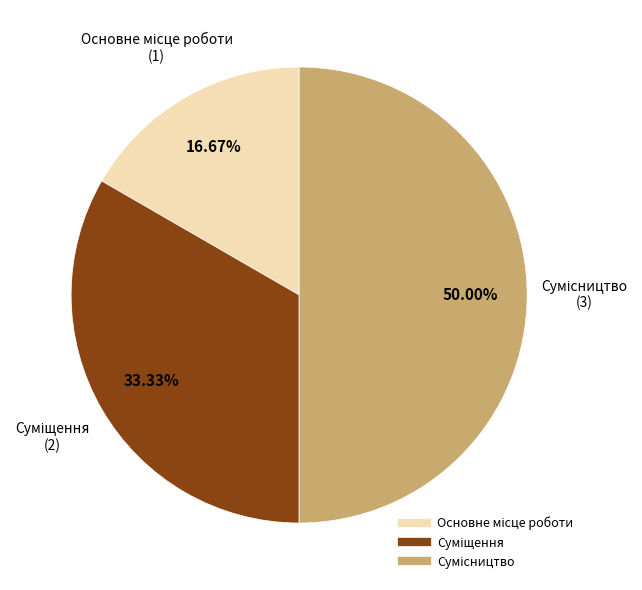

How many slices are in this pie chart?

3